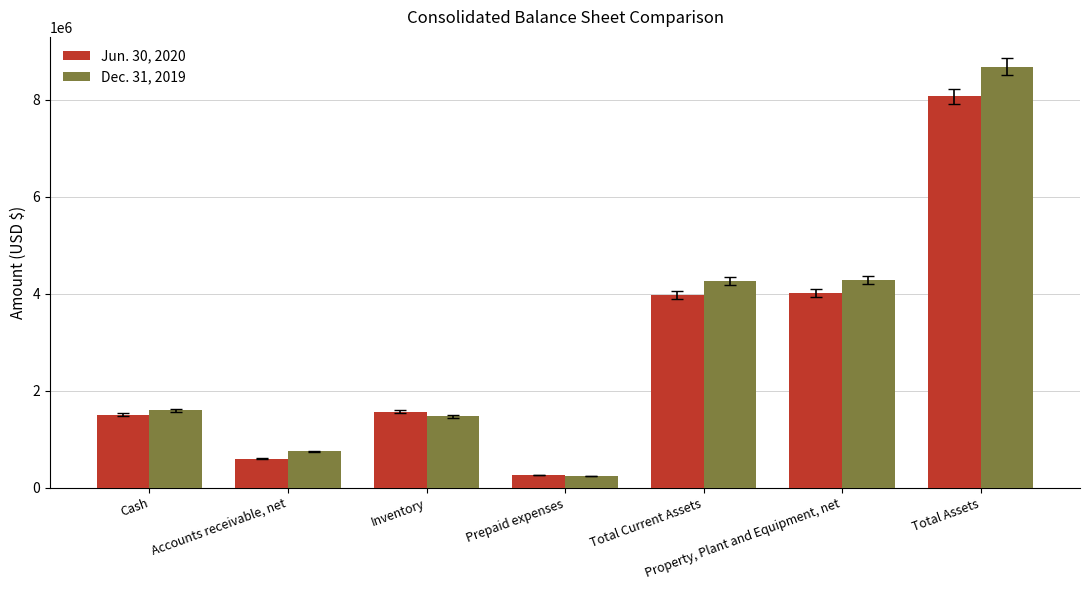

What is the label of the 7th bar from the left?

Total Assets